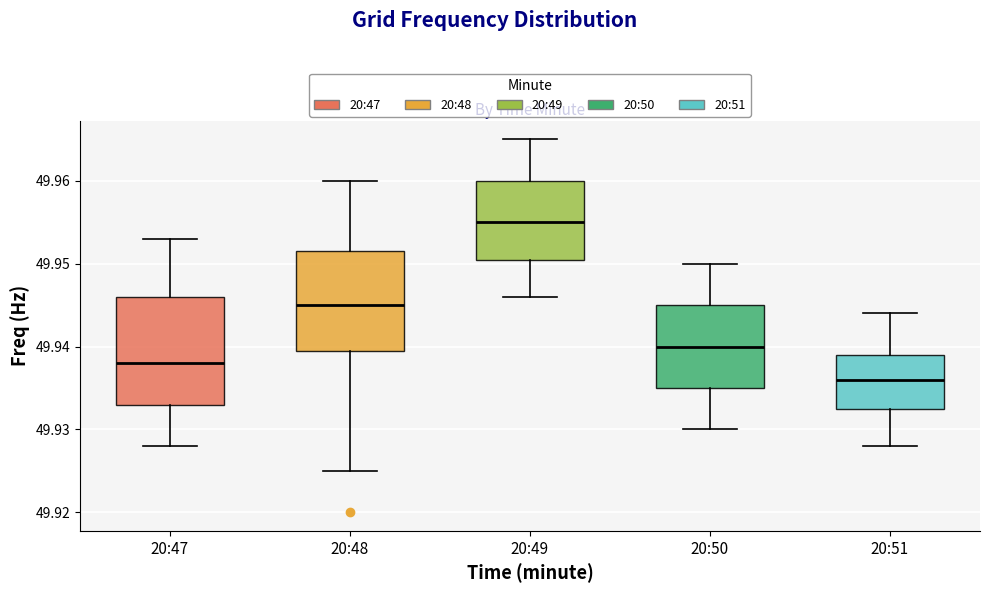

Where is the lower edge of the box for 20:50 on the y-axis? The values are not printed on the chart, so give them approximately, as read against the axis.

49.935